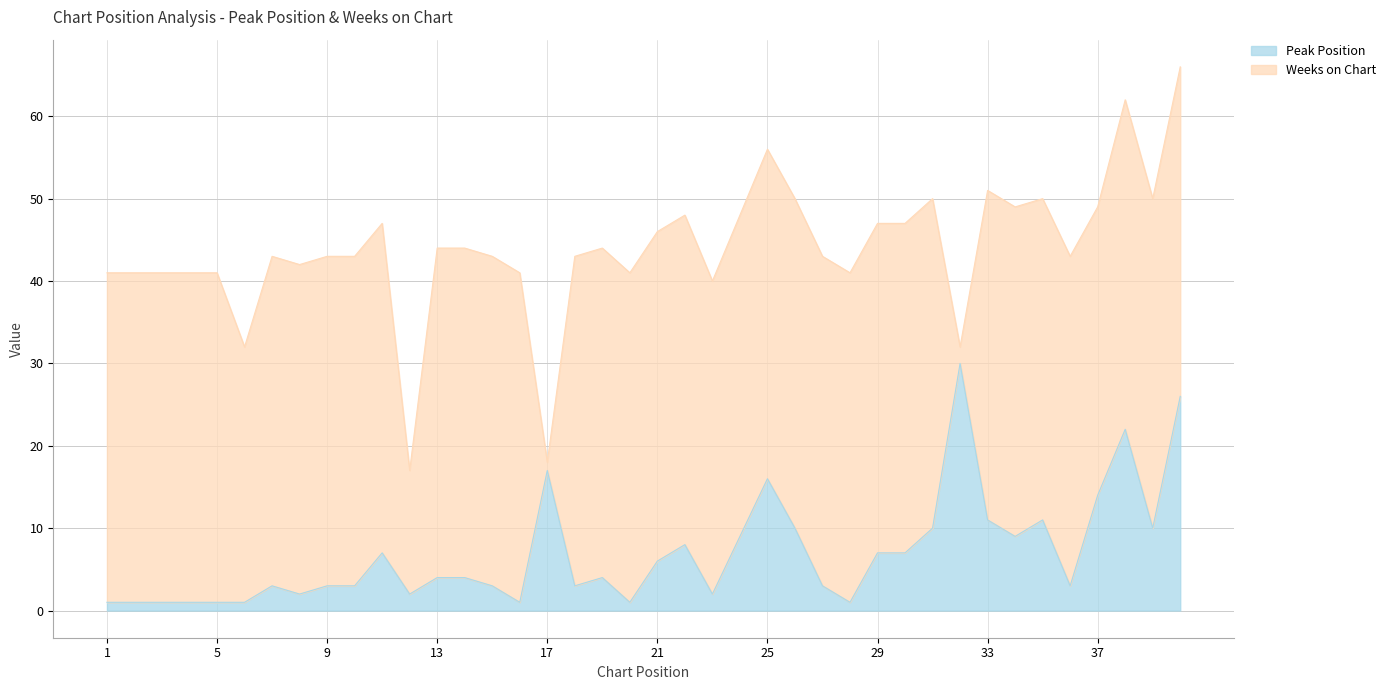

Reading left to right, what are all the values shown in this chart?

1	1	1	1	1	1	3	2	3	3	7	2	4	4	3	1	17	3	4	1	6	8	2	9	16	10	3	1	7	7	10	30	11	9	11	3	14	22	10	26